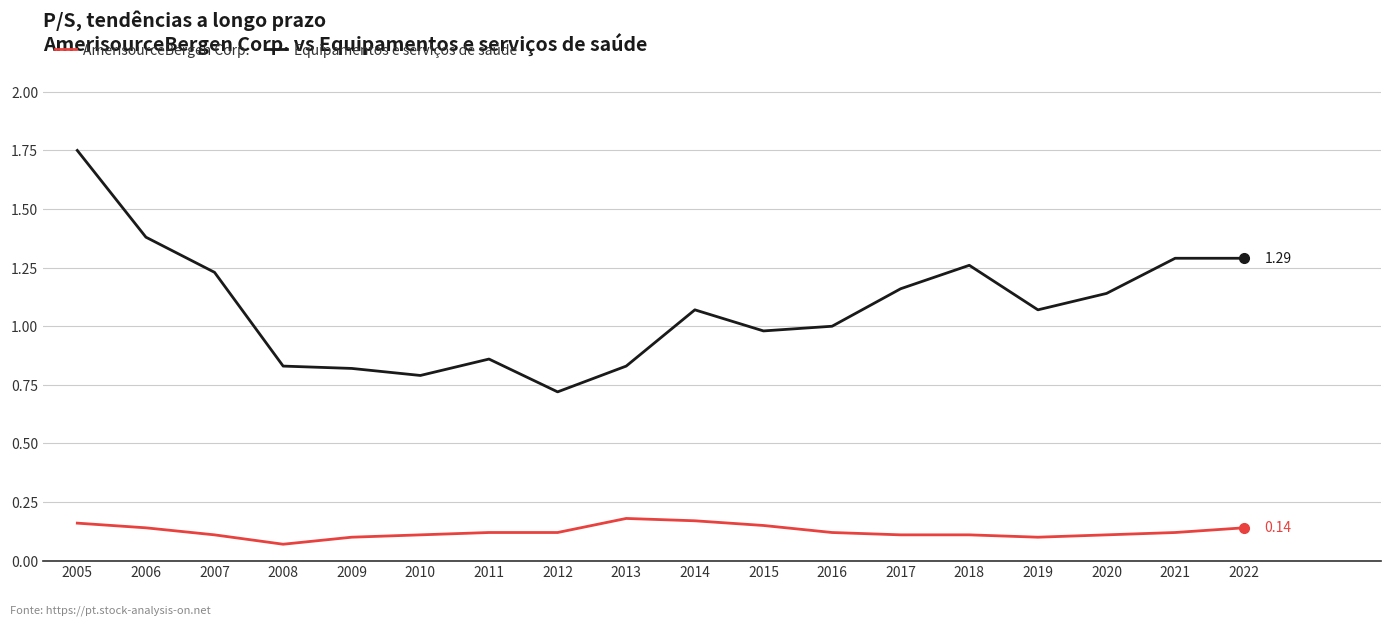

At how many categories does at least one series exceed 0?

18